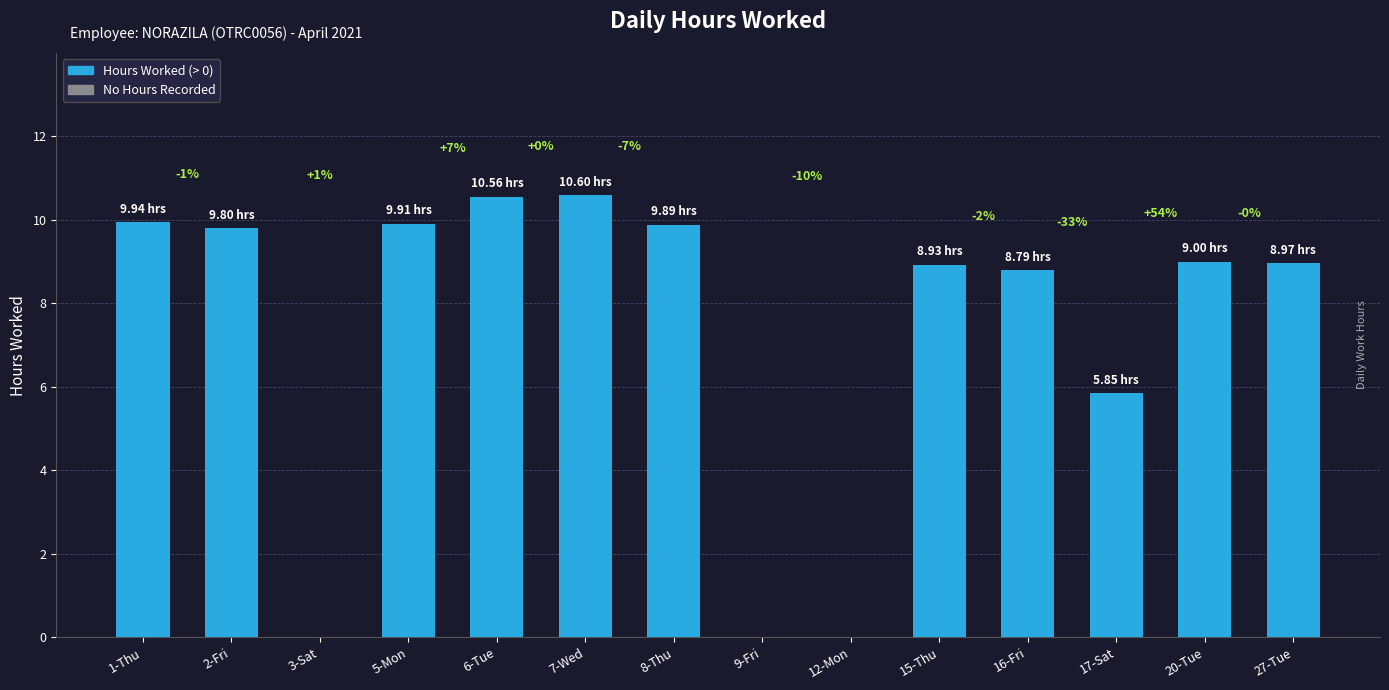

Are the bars horizontal?

No